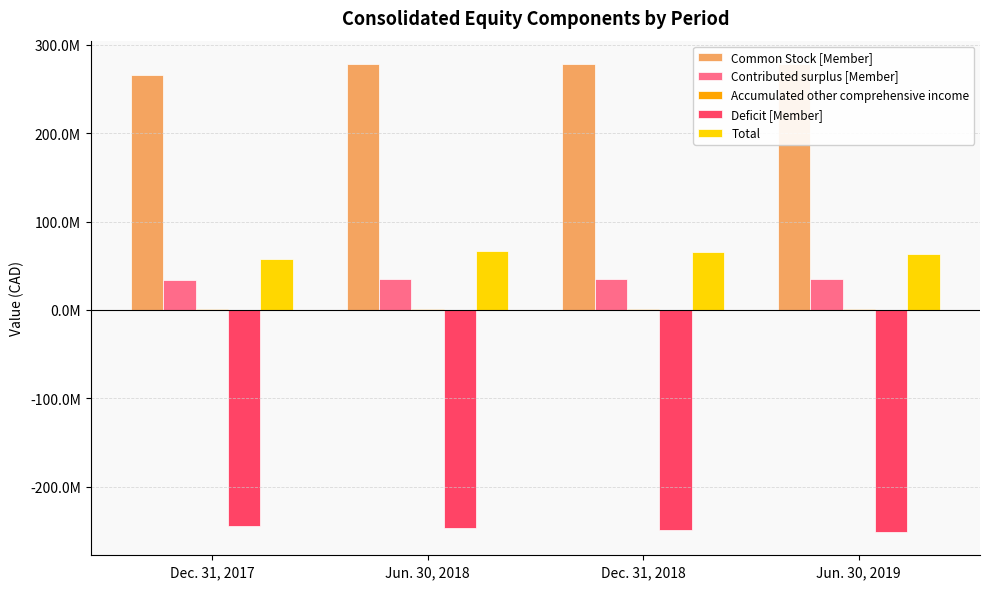

Which series has the largest total across all categories?

Common Stock [Member]